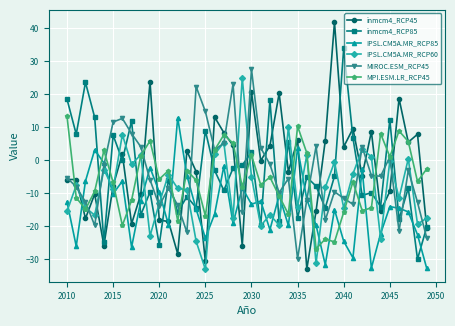

Which series ends up on top after the final intersection of MPI.ESM.LR_RCP45 and IPSL.CM5A.MR_RCP85?

MPI.ESM.LR_RCP45